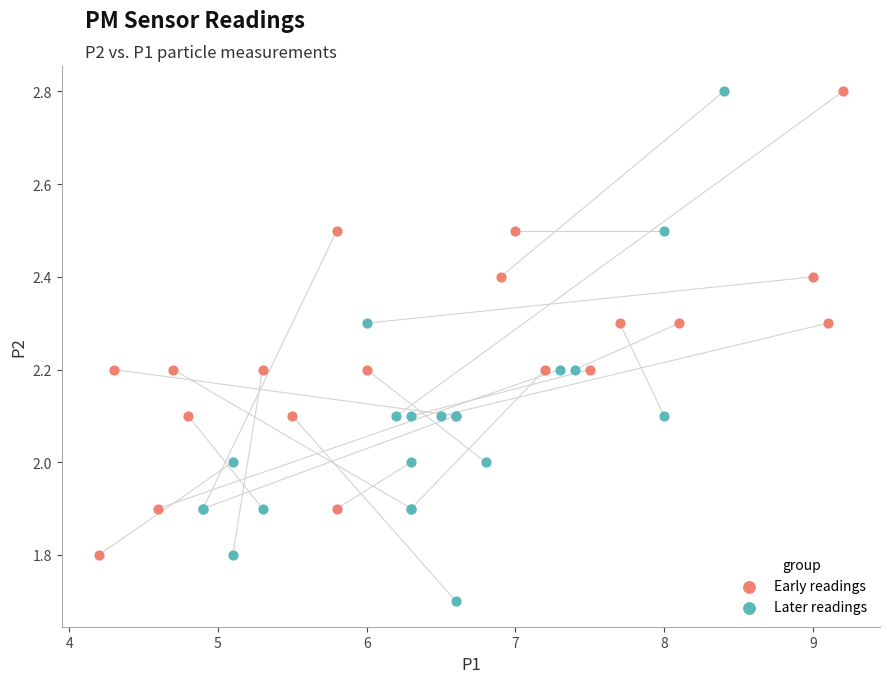

Which series contains the lowest Y value?

Later readings